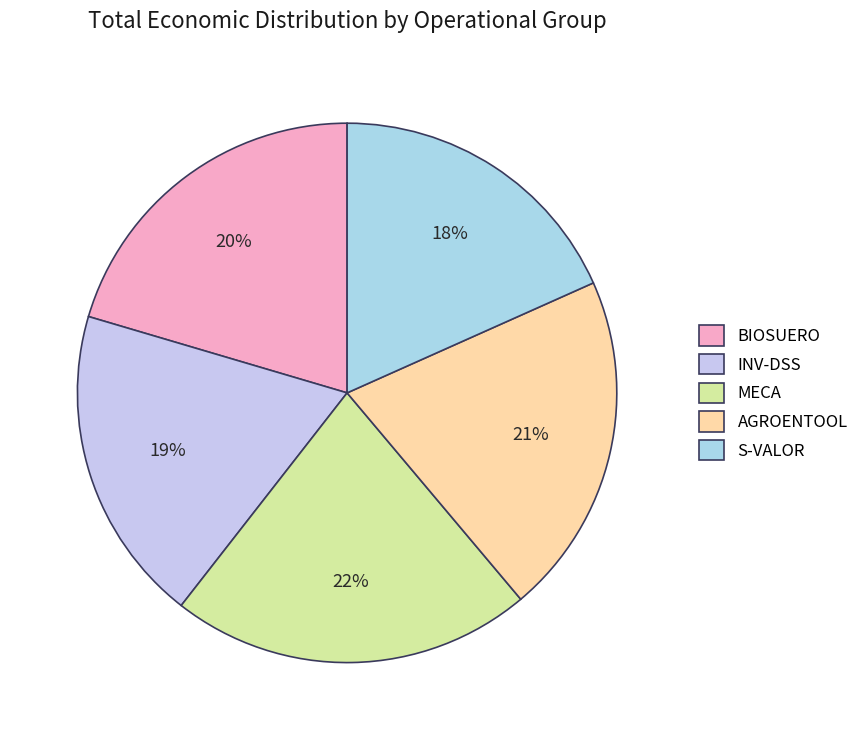

Which slice is the smallest?

S-VALOR